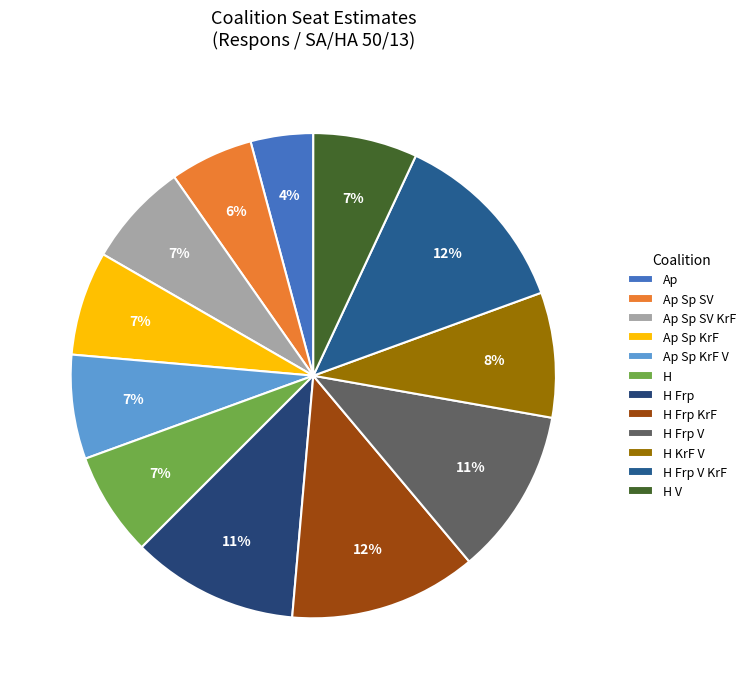

Does H represent more than half of the total?

No